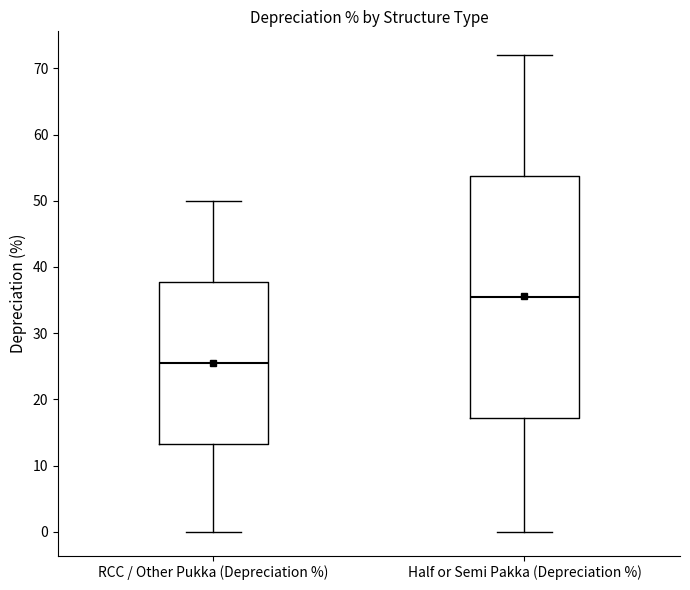

Which box has the highest median line?

Half or Semi Pakka (Depreciation %)